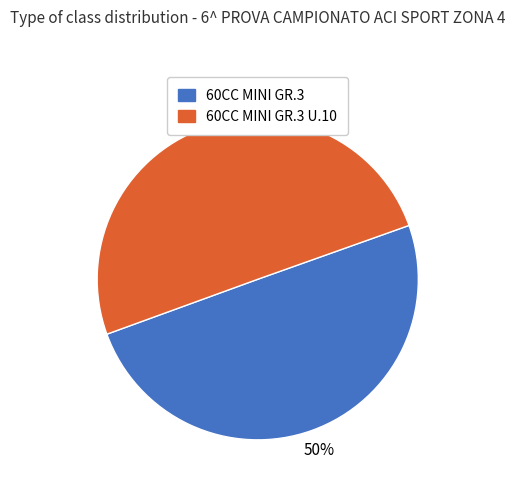

To the nearest percent, what is the average slice percentage?

50%